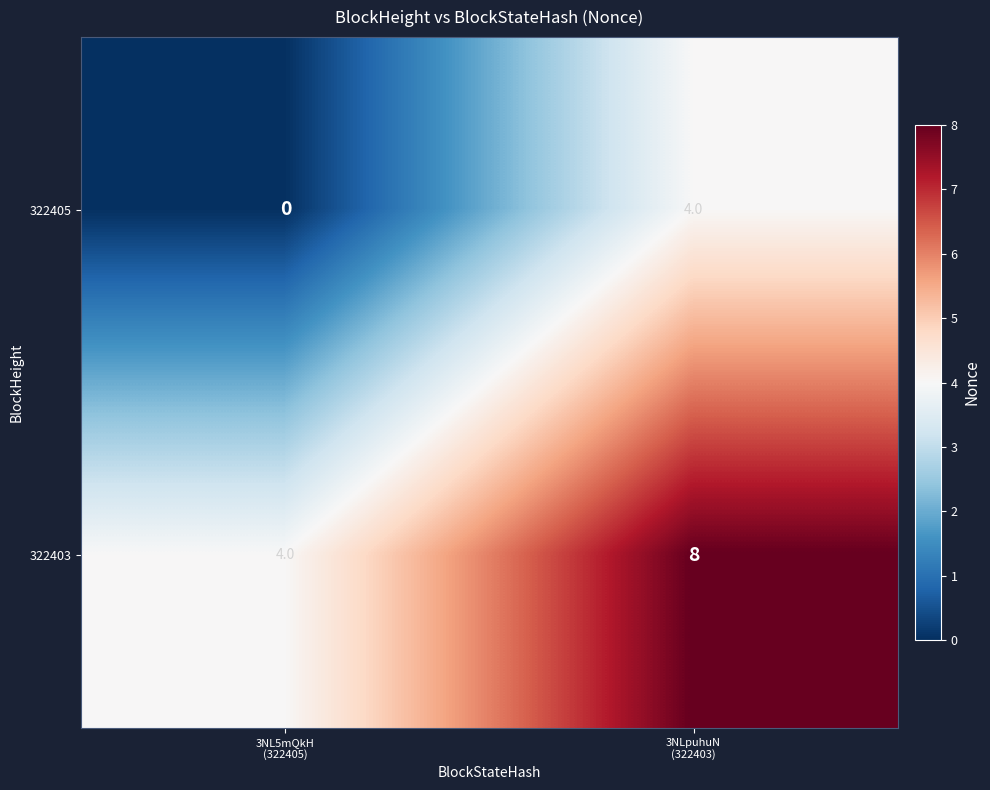

What is the spread (max minus min) of values at 3NL5mQkH
(322405)?

4